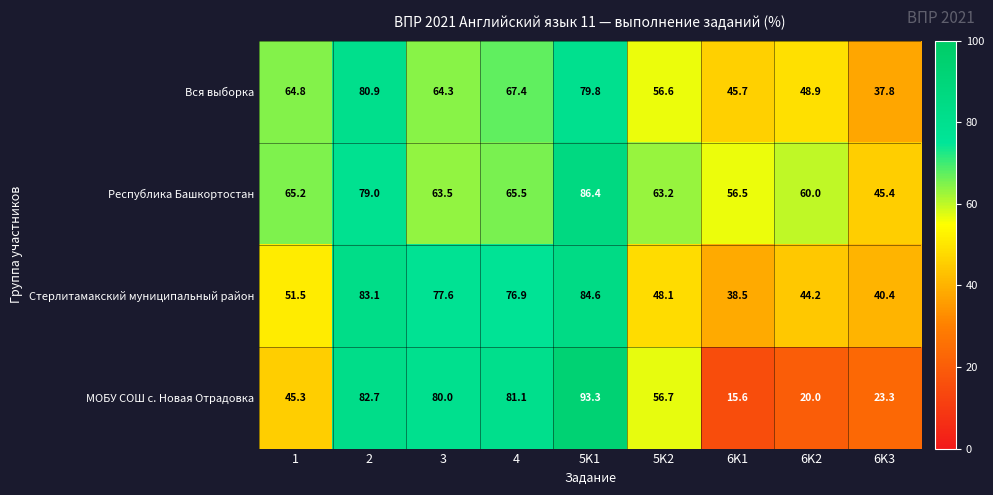

At which label is МОБУ СОШ с. Новая Отрадовка closest to 54?

5K2